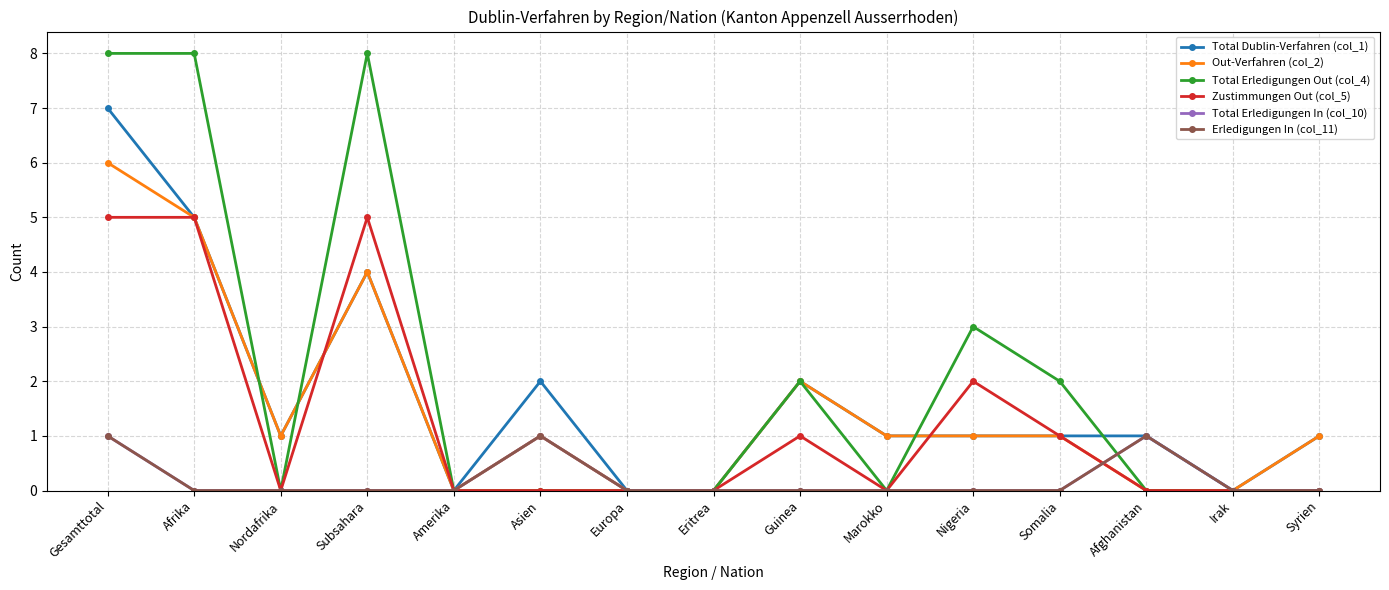

What is the difference between the highest and lowest values at Nordafrika?

1